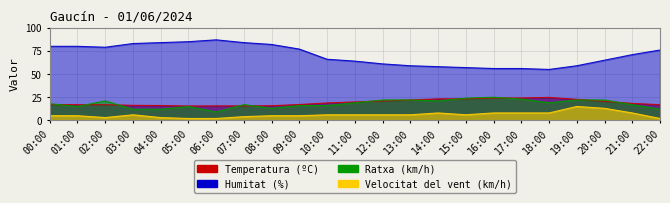

At which label does Temperatura (ºC) reach its minimum?

05:00